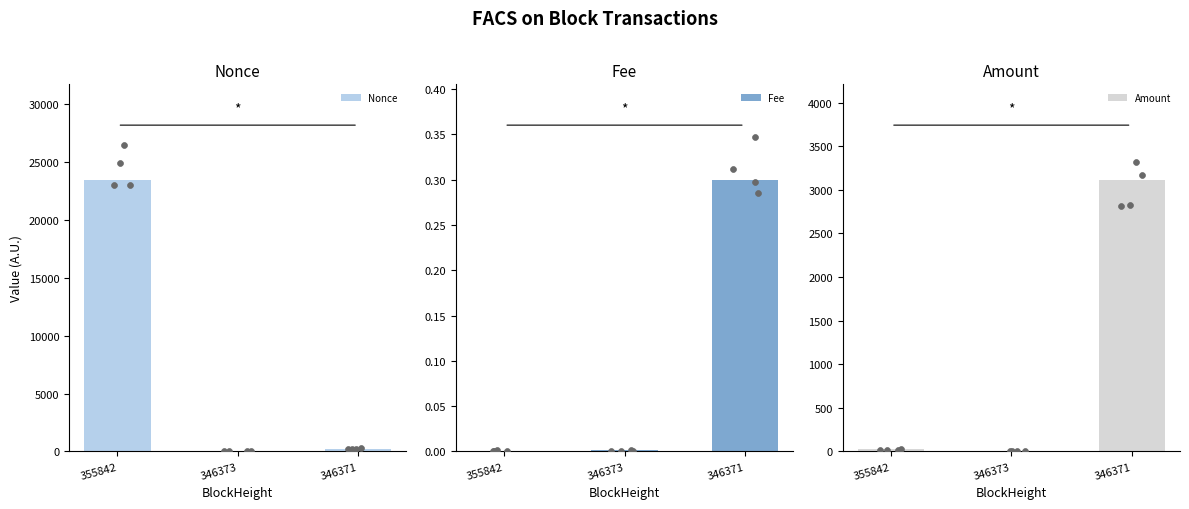

Which series has the largest Y range (max minus min)?

Nonce